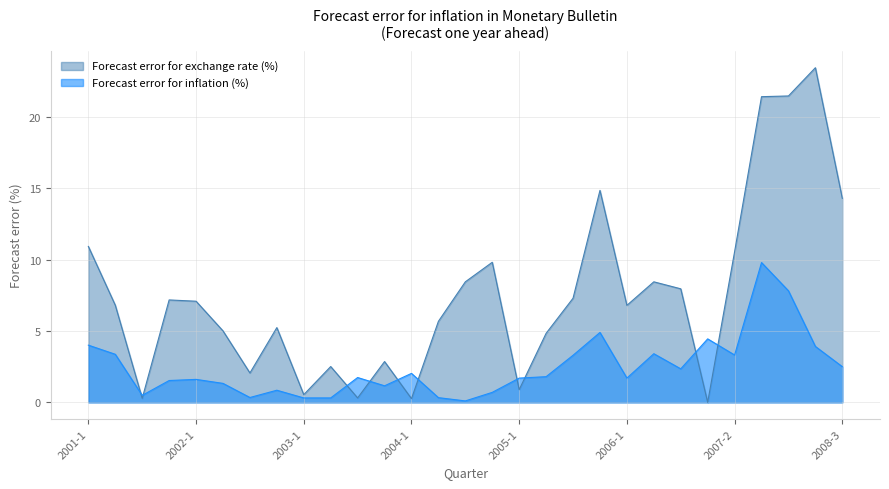

Is it true that the value at 2008-3 is 14.3?

True